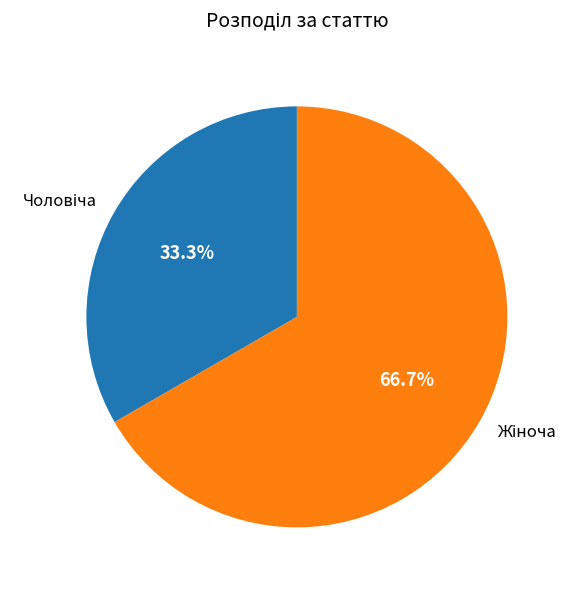

Is there any slice that represents more than half of the pie?

Yes